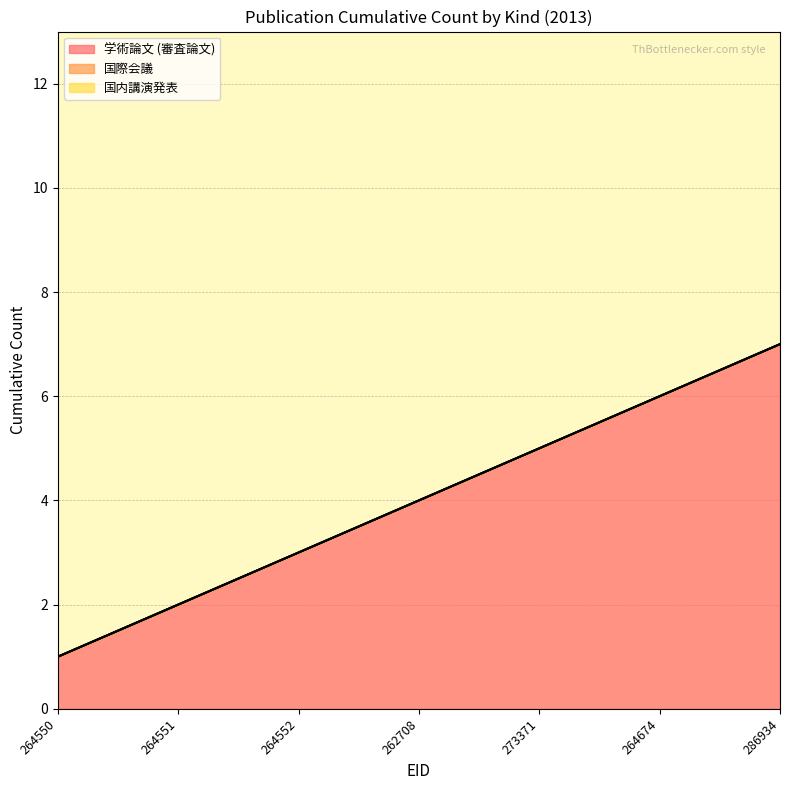

At 264551, list the series in order from largest to smallest.

学術論文 (審査論文), 国内講演発表, 国際会議